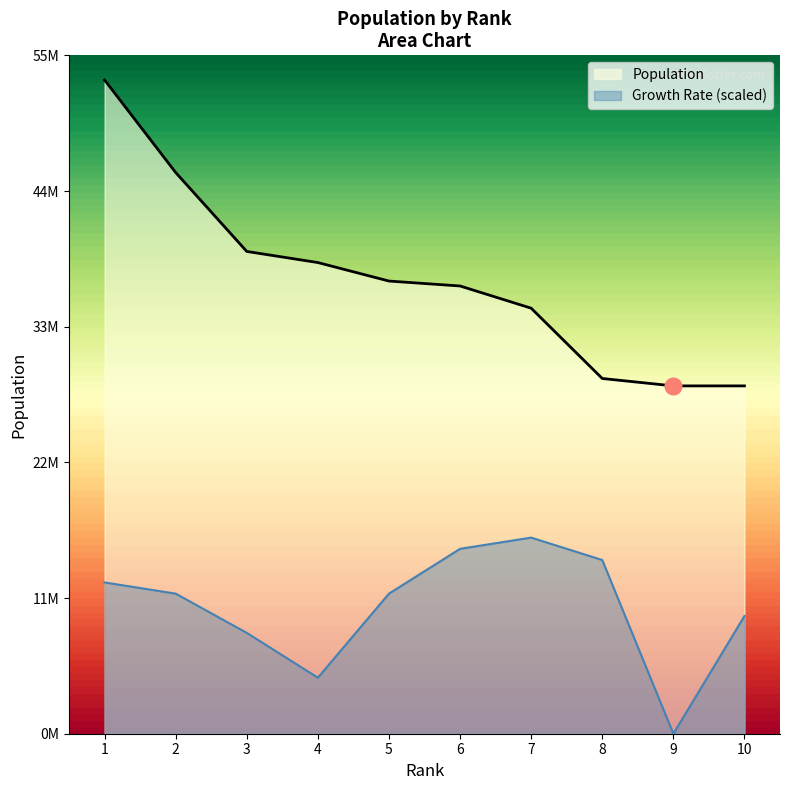

What is the sum of all values?

368500000